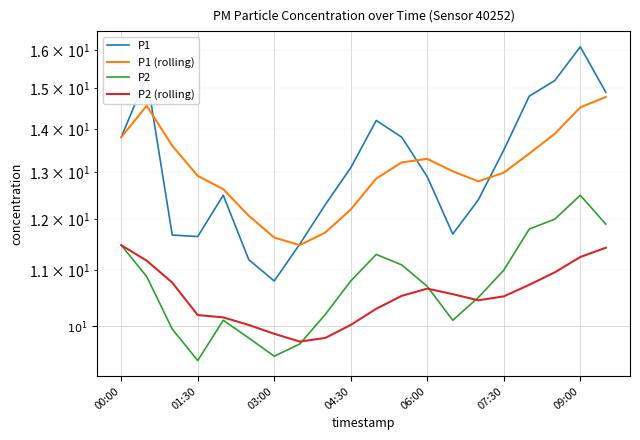

How many series are shown in this chart?

4